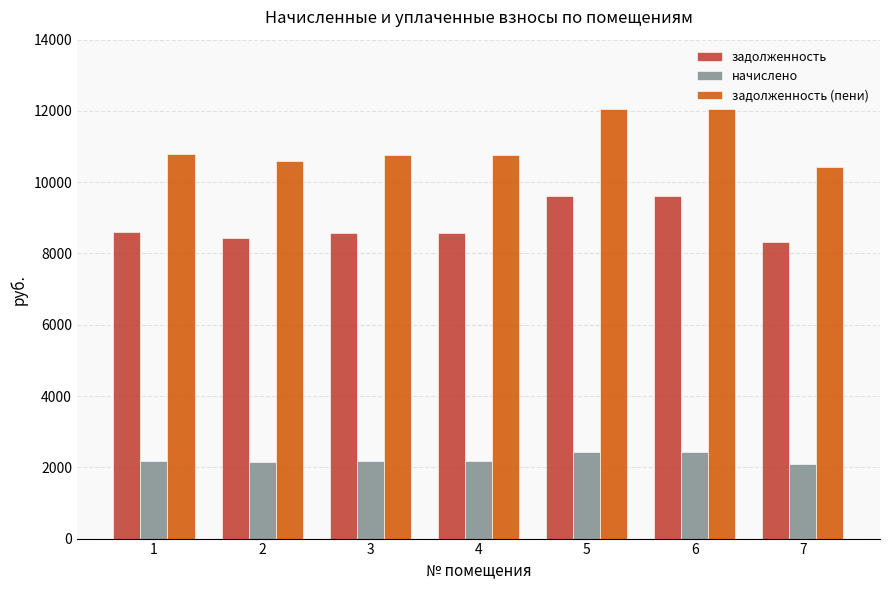

What are all the series names shown in the legend?

задолженность, начислено, задолженность (пени)